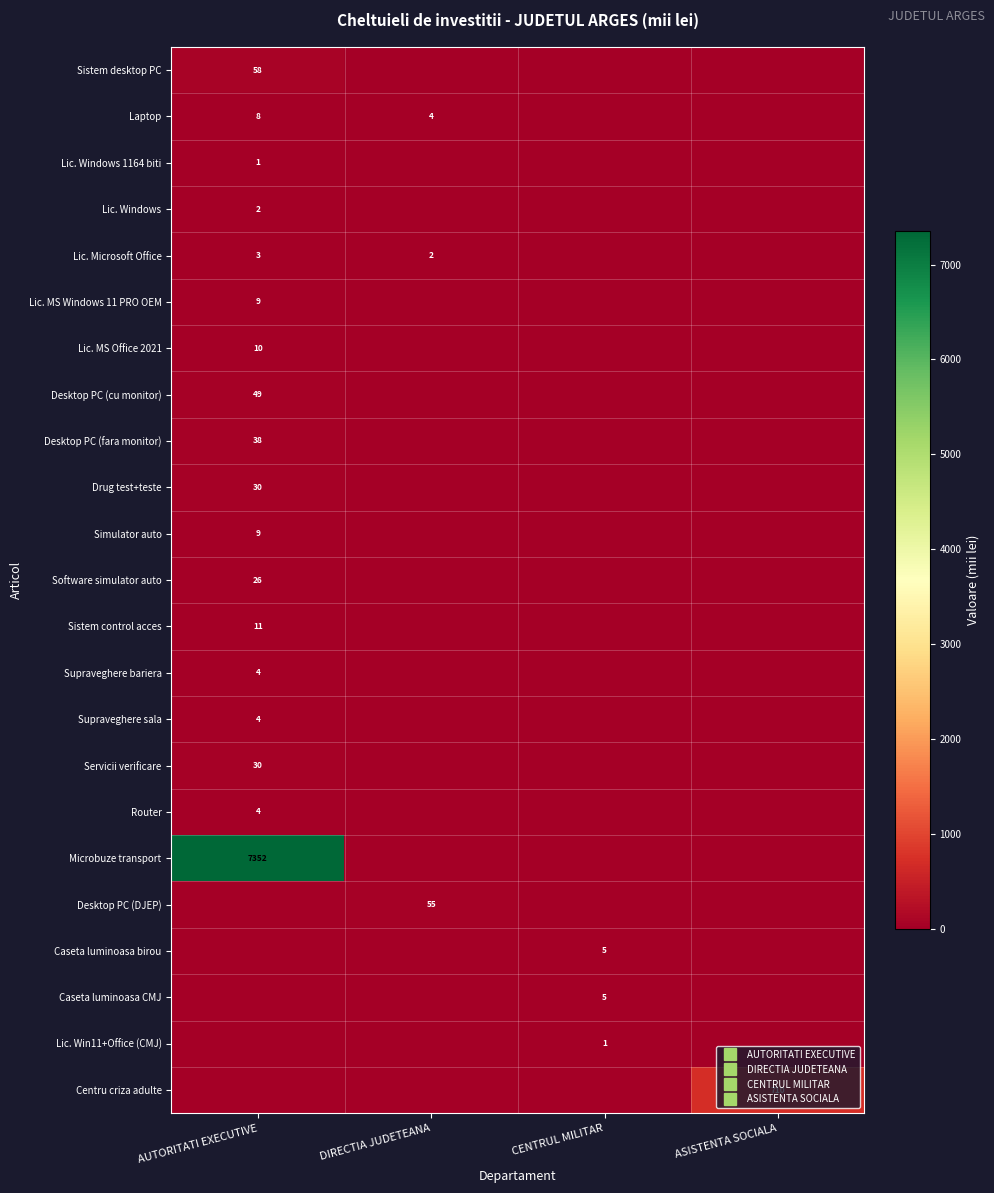

Count the Supraveghere sala values in the range 0 to 4.

4